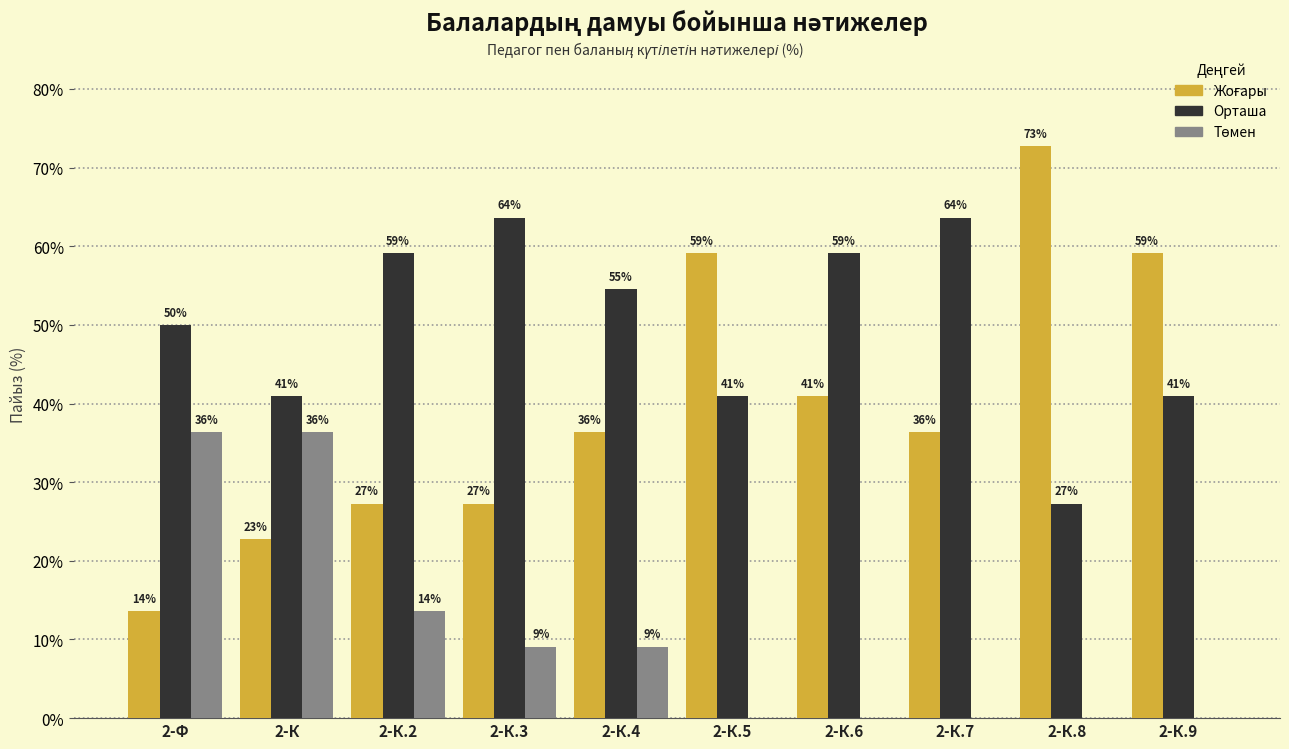

Are the bars grouped side by side (vs. stacked)?

Yes